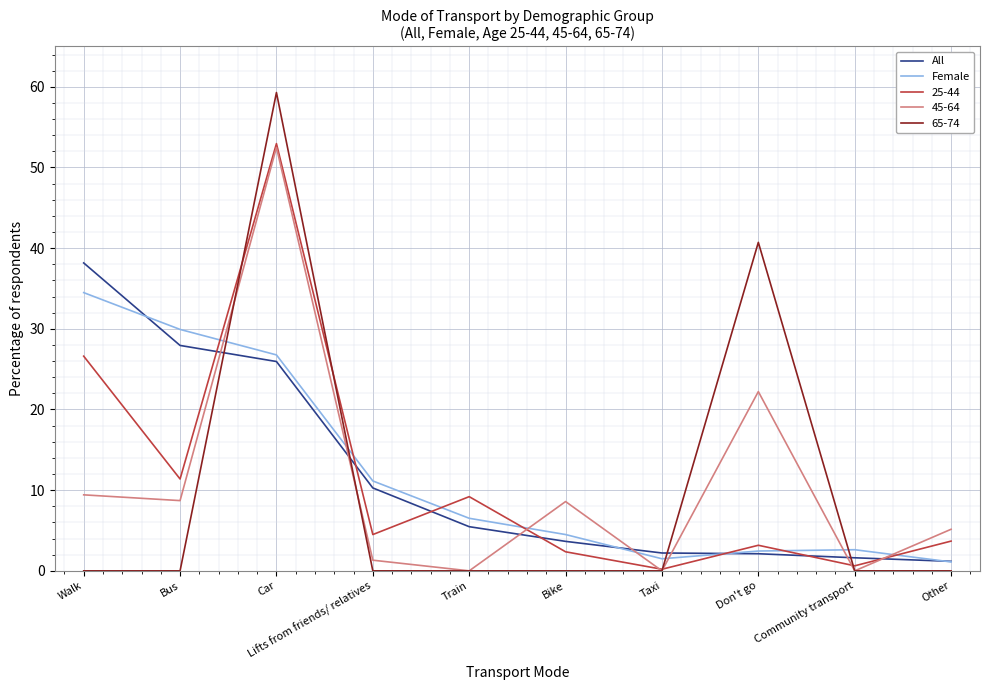

Is the value of 25-44 at Other greater than the value of Female at Car?

No